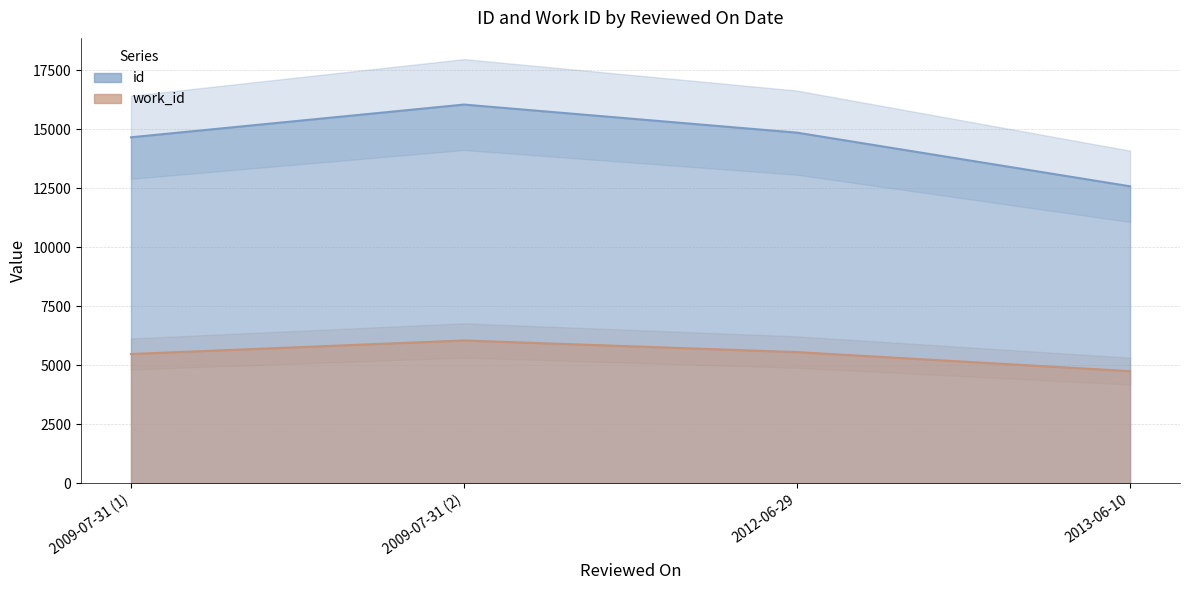

What is the sum of all id values?

58142